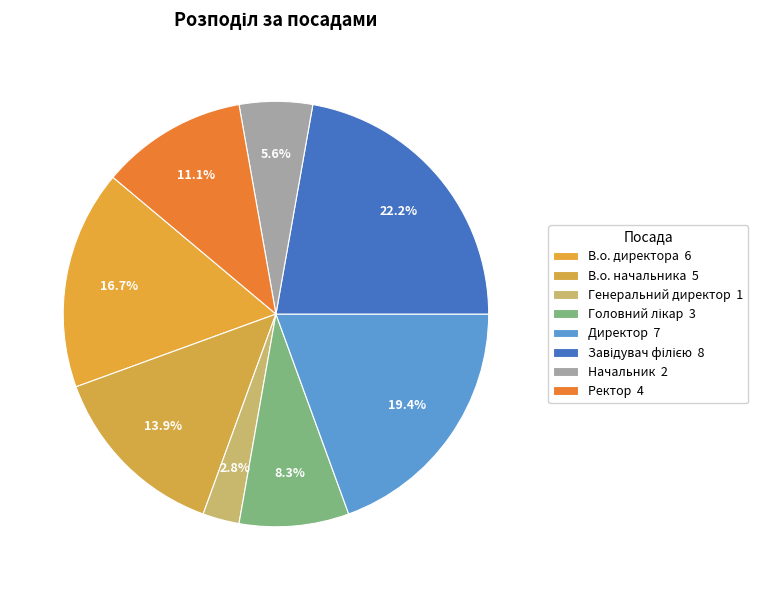

To the nearest percent, what is the difference between the largest and smallest slice percentages?

19%